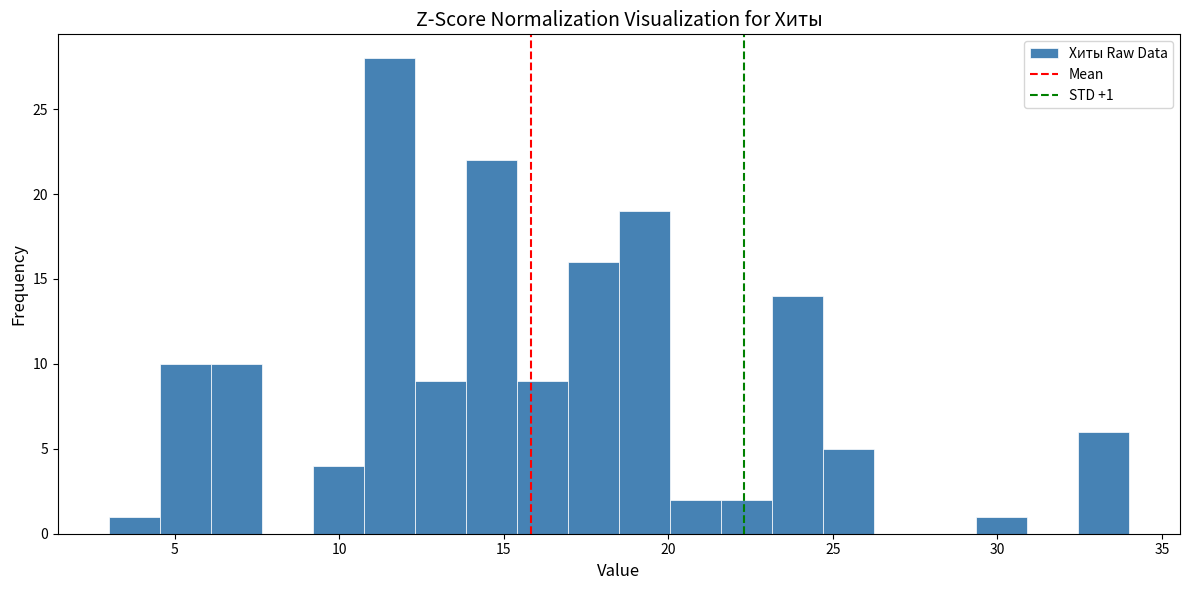

Read against the x-axis, roughly where is the centre of the tallest bar?

11.5